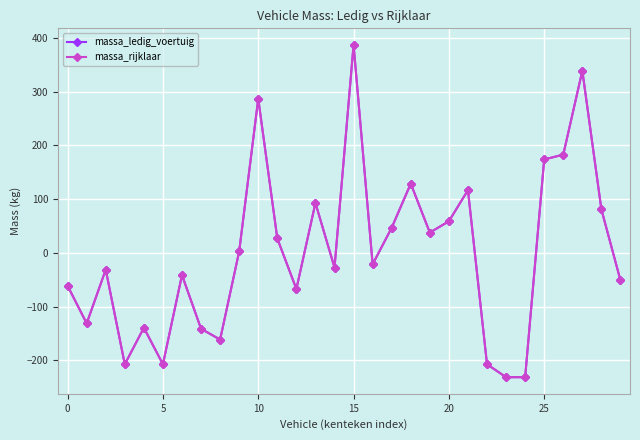

Reading right to left, extract all data points from this chart.

massa_ledig_voertuig: -51.3	80.7	338.7	182.7	173.7	-231.3	-231.3	-207.3	116.7	58.7	37.7	128.7	46.7	-21.3	386.7	-27.3	92.7	-67.3	26.7	286.7	2.7	-161.3	-141.3	-41.3	-207.3	-139.3	-207.3	-31.3	-131.3	-61.3
massa_rijklaar: -51.3	80.7	338.7	182.7	173.7	-231.3	-231.3	-207.3	116.7	58.7	37.7	128.7	46.7	-21.3	386.7	-27.3	92.7	-67.3	26.7	286.7	2.7	-161.3	-141.3	-41.3	-207.3	-139.3	-207.3	-31.3	-131.3	-61.3